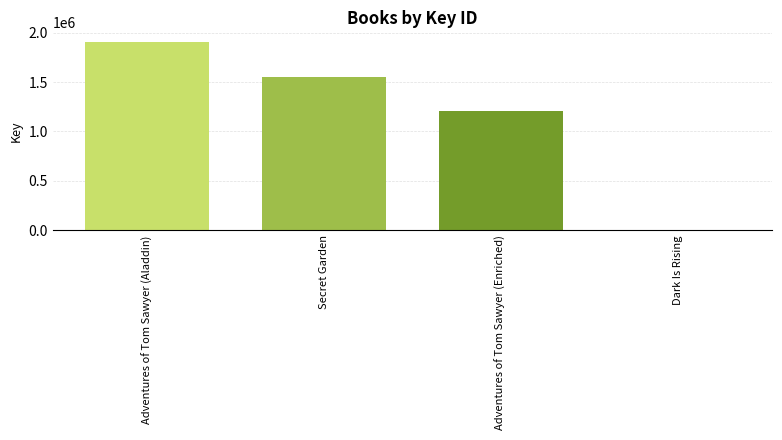

At which label does the data first exceed 1548472?

Adventures of Tom Sawyer (Aladdin)